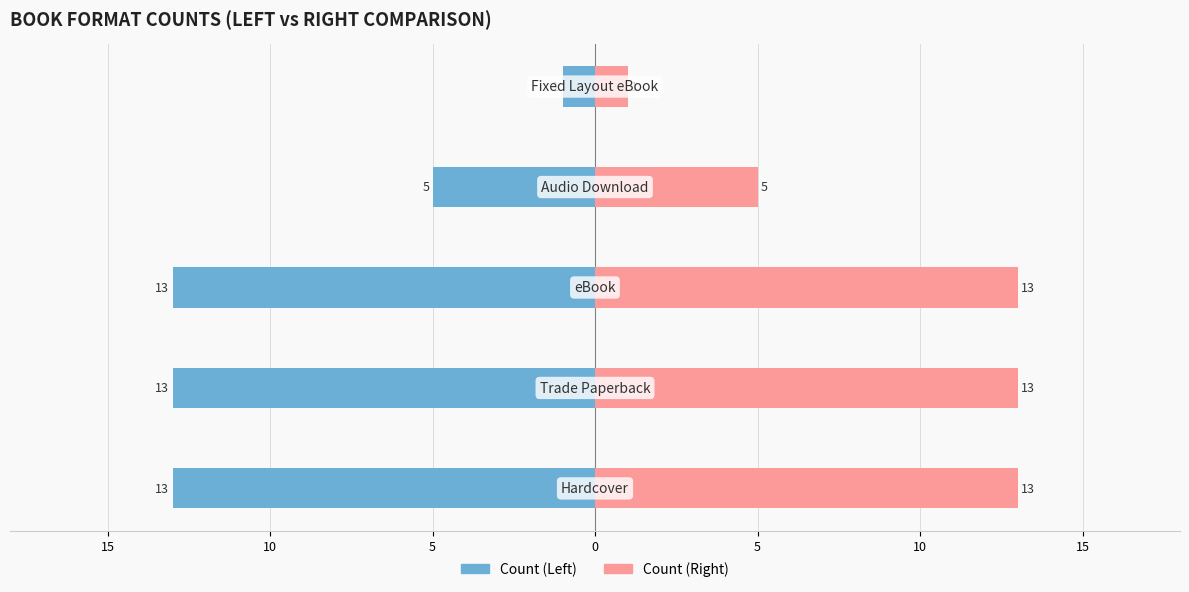

Which series has the largest range (max minus min)?

Count (Left)